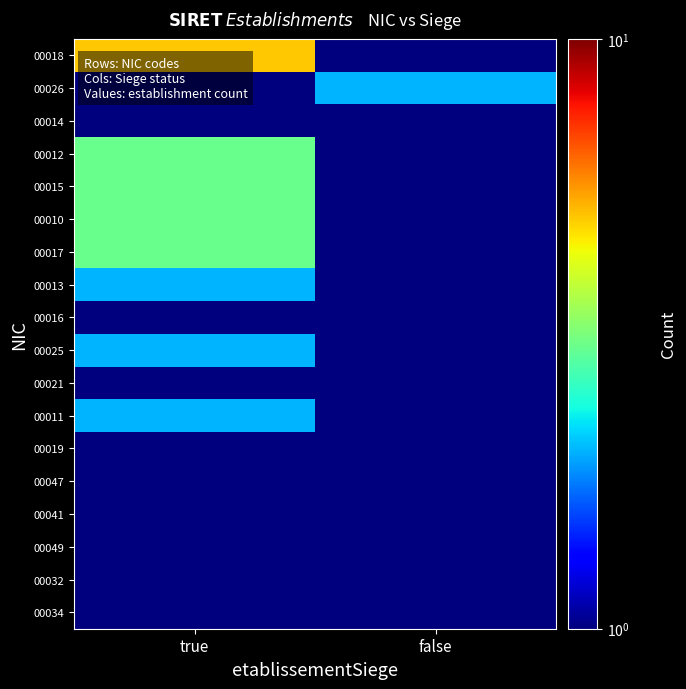

What is the difference between the highest and lowest values at false?

1.5